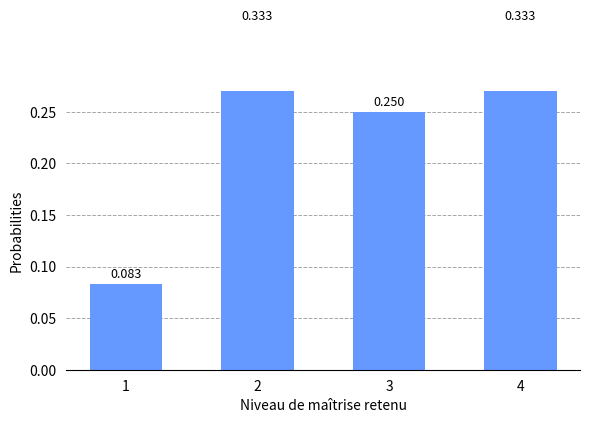

At which label is the value closest to 0?

1